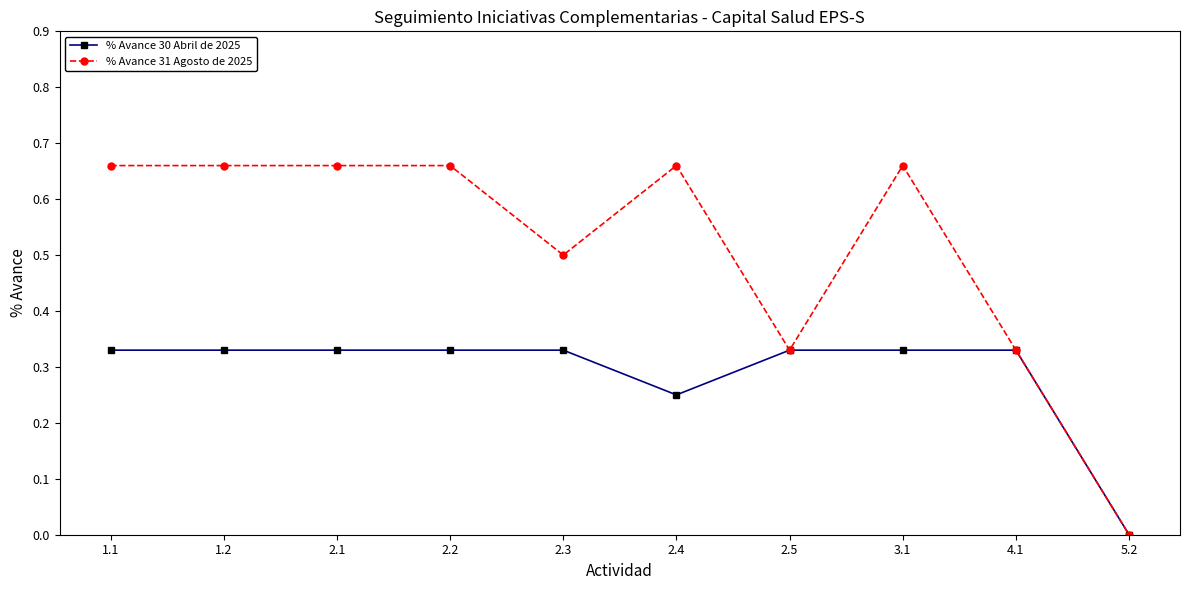

List the series in order of their overall mean, lowest first.

% Avance 30 Abril de 2025, % Avance 31 Agosto de 2025